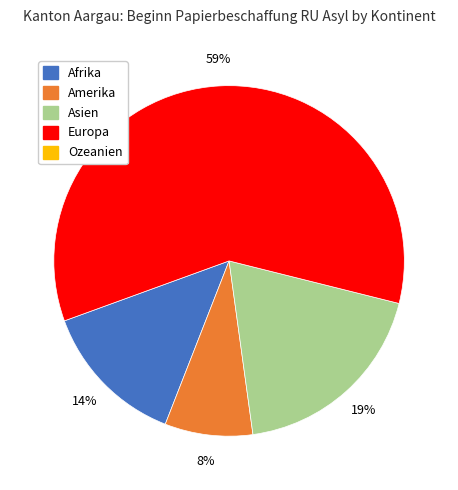

To the nearest percent, what is the average slice percentage?

25%